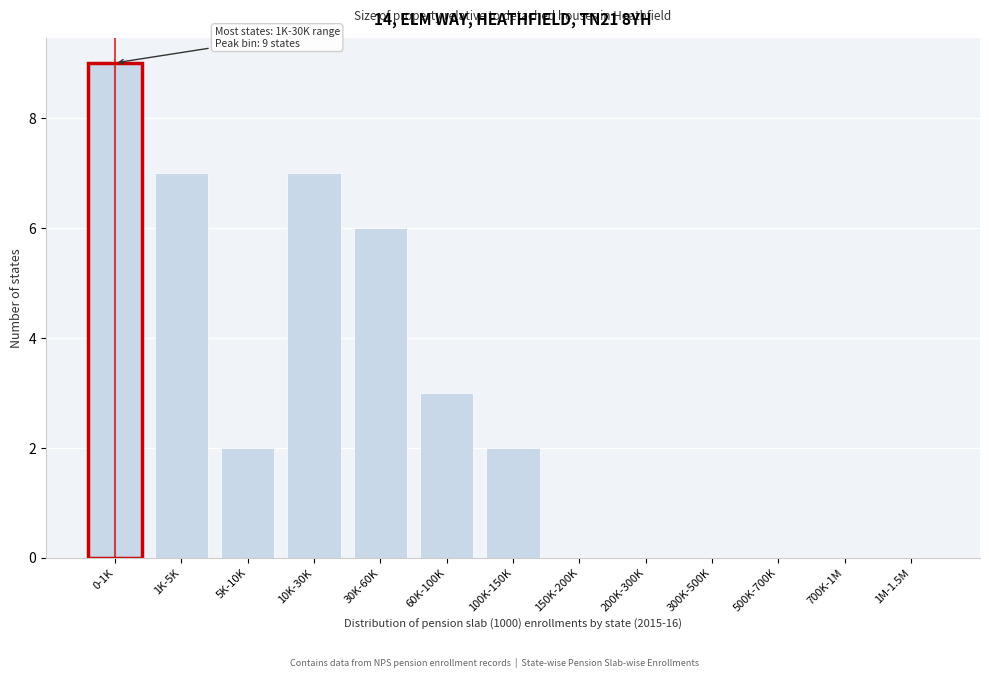

Reading right to left, transcribe all the data shown in this chart.

1M-1.5M=0	700K-1M=0	500K-700K=0	300K-500K=0	200K-300K=0	150K-200K=0	100K-150K=2	60K-100K=3	30K-60K=6	10K-30K=7	5K-10K=2	1K-5K=7	0-1K=9